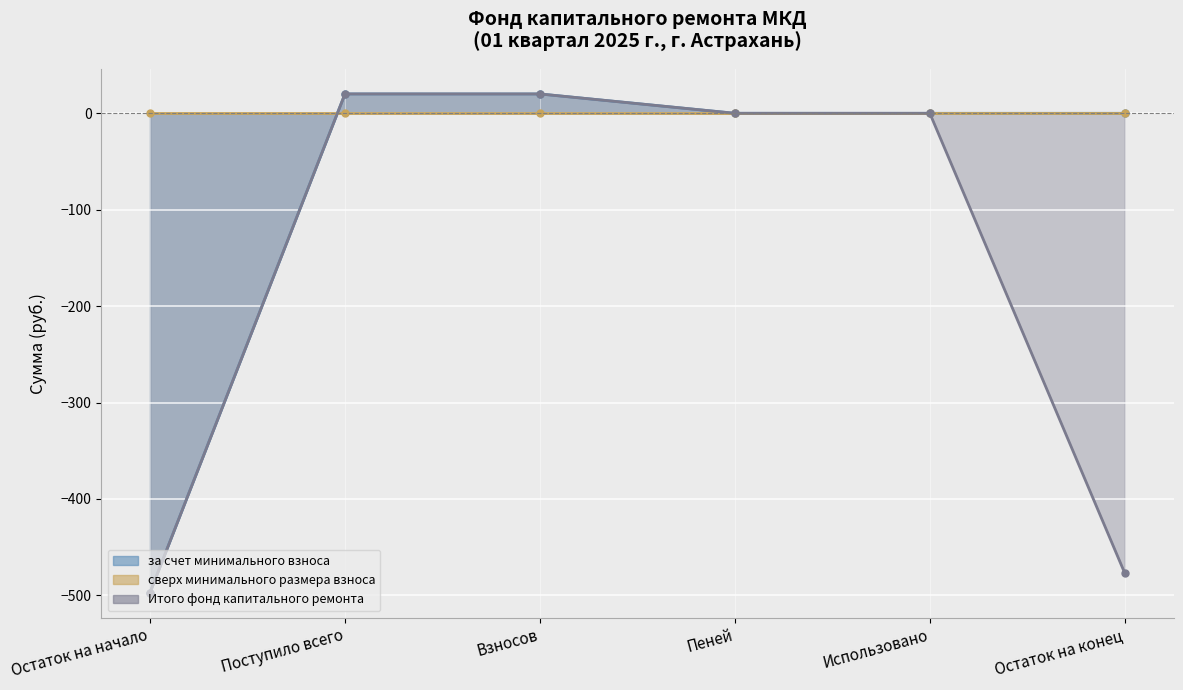

What is the label of the 5th point from the right?

Поступило всего